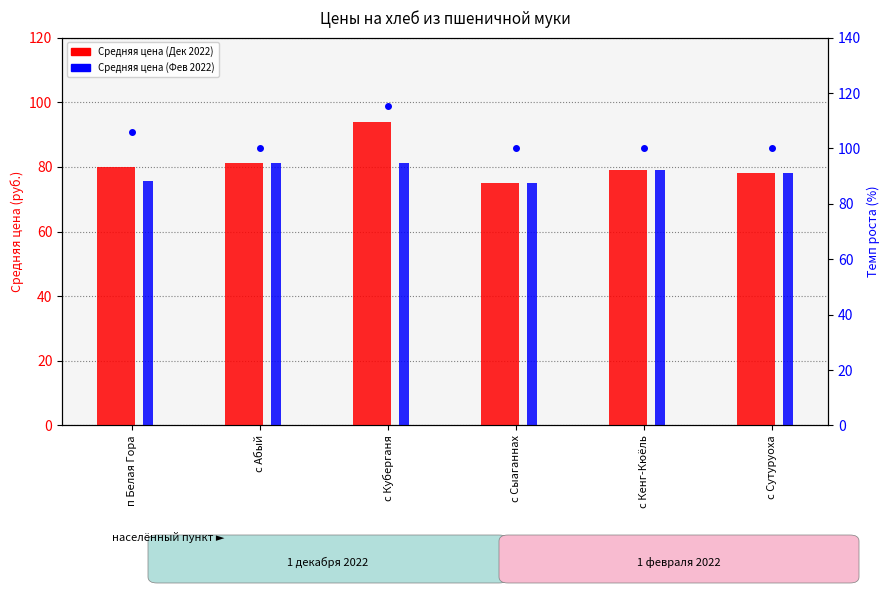

Between с Абый and с Сутуруоха, which series saw the biggest shift?

Средняя цена (Дек 2022)